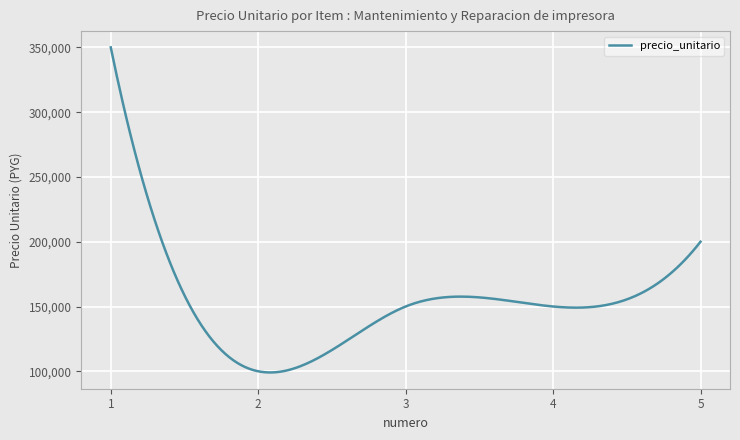

What is the smallest value displayed?

99087.5